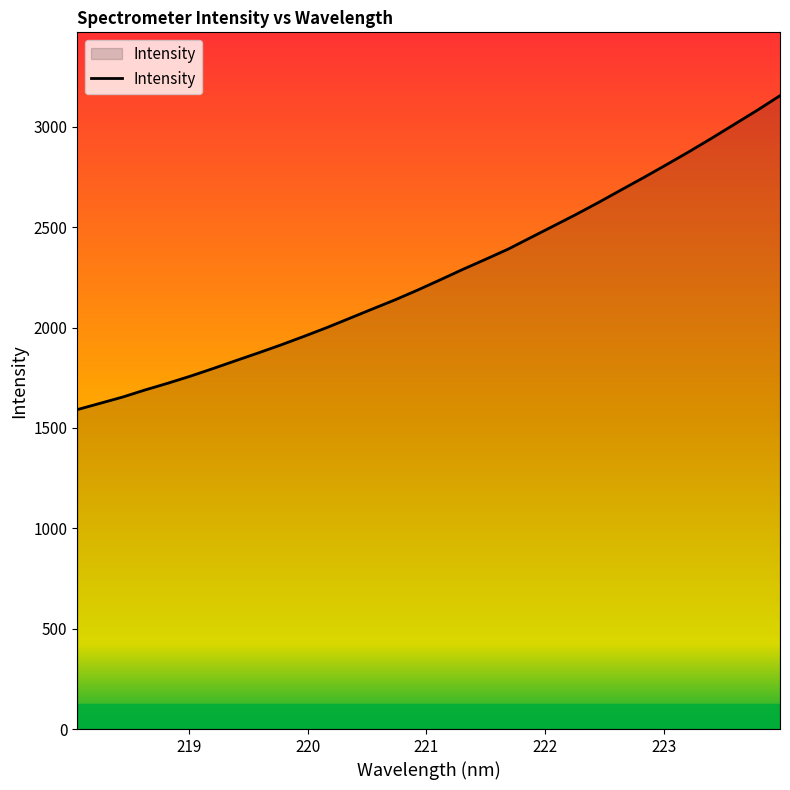

What is the minimum value shown in the chart?

1591.5